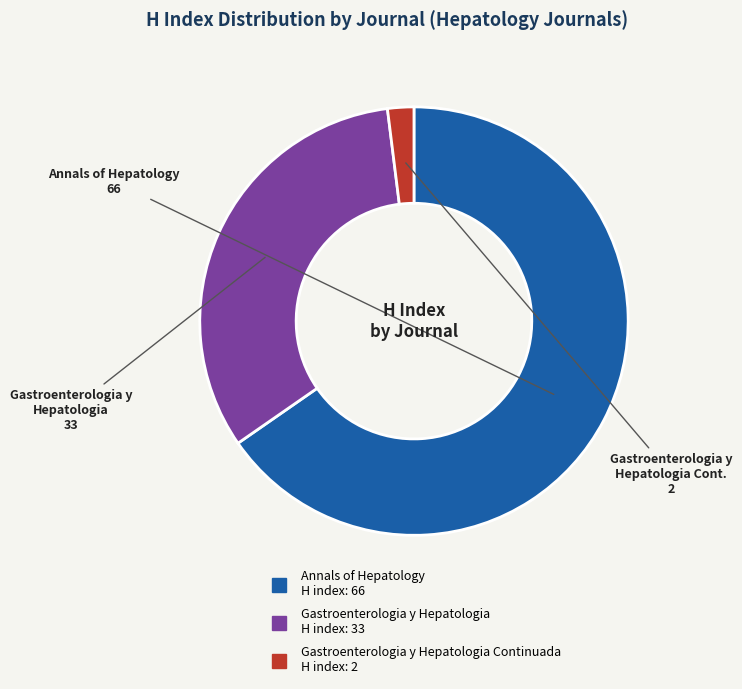

Is there a majority slice in this chart?

Yes